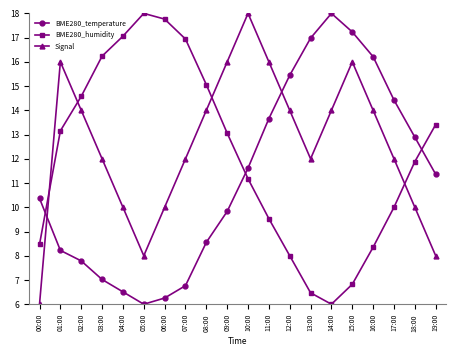

What is the smallest value displayed?

6.0